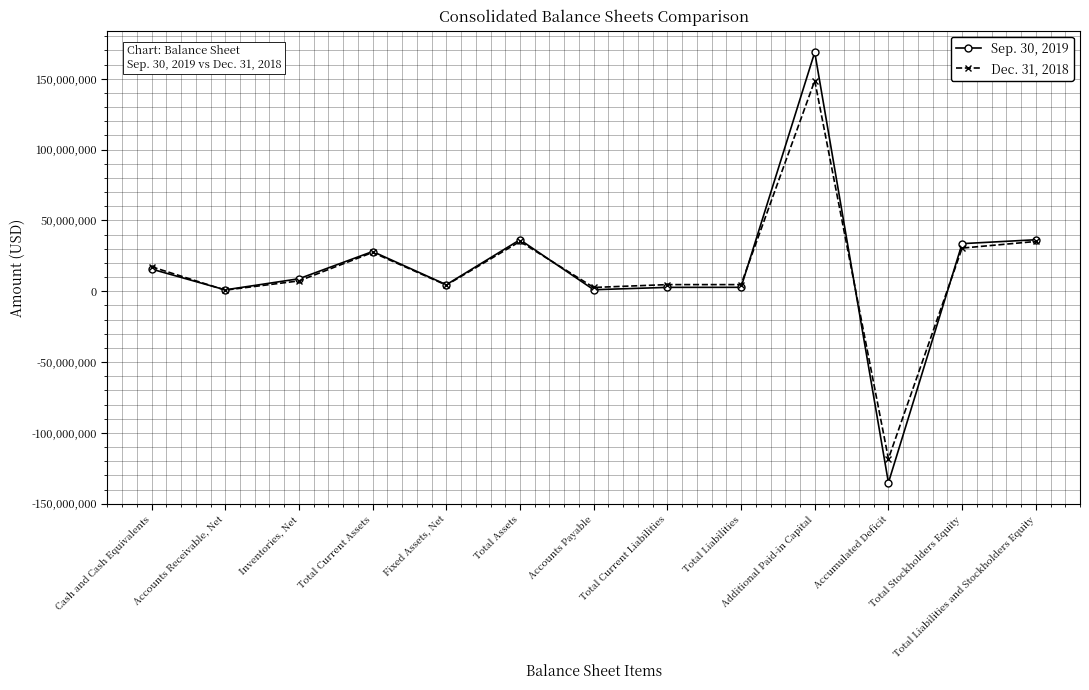

What is the label of the 9th point from the right?

Fixed Assets, Net